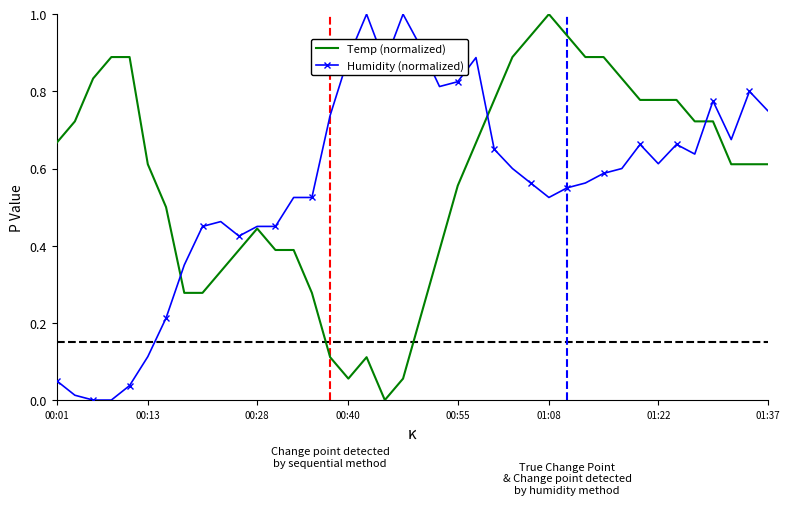

What is the maximum value for Temp (normalized)?

1.0